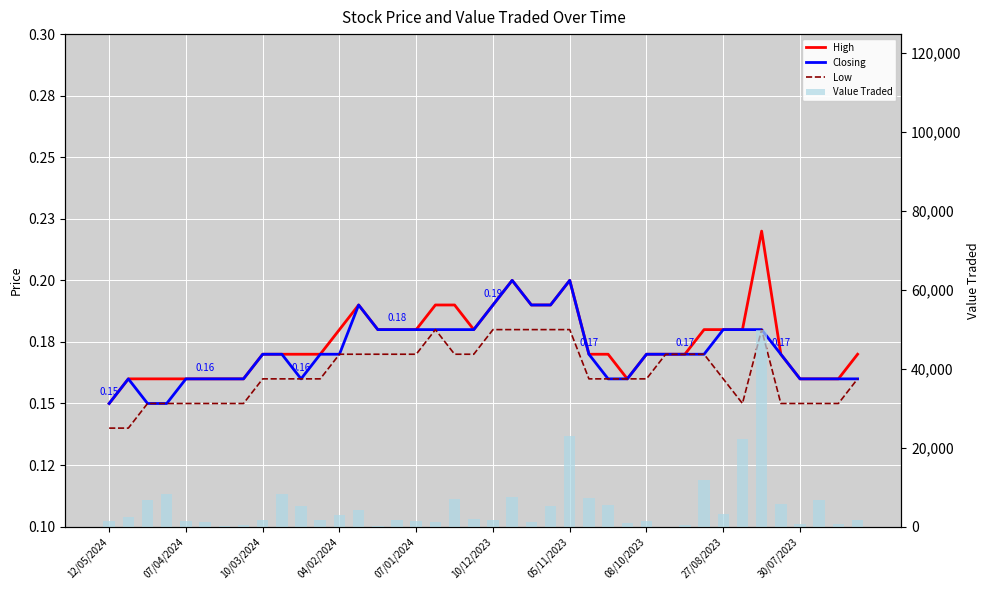

At 11, list the series in order from largest to smallest.

Value Traded, High, Closing, Low